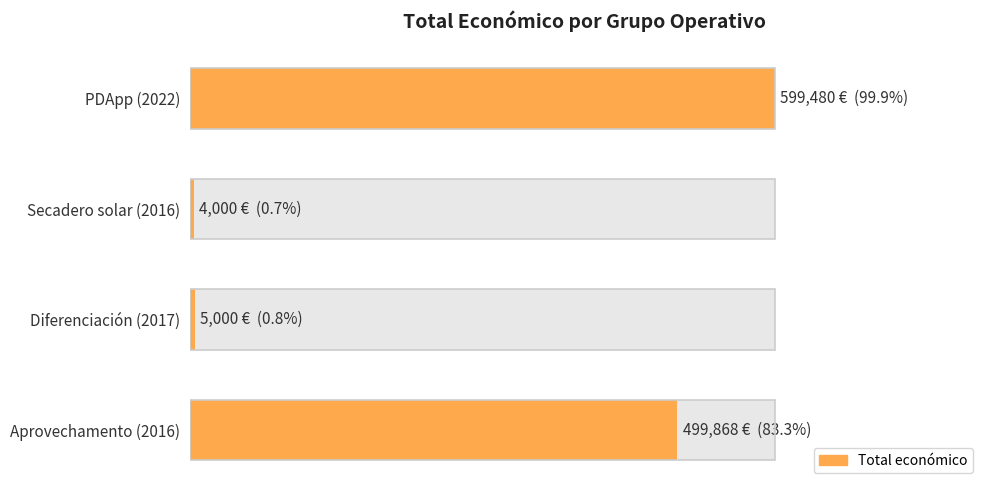

Count the number of data series in this chart.

1